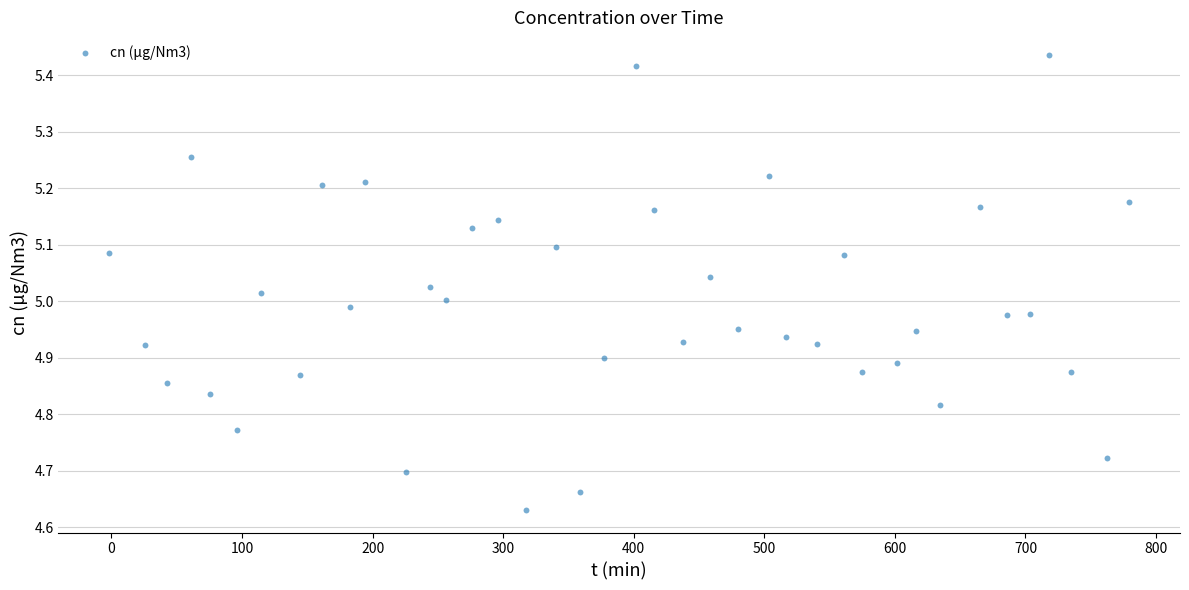

What is the range of X values (max minus min)?

780.8